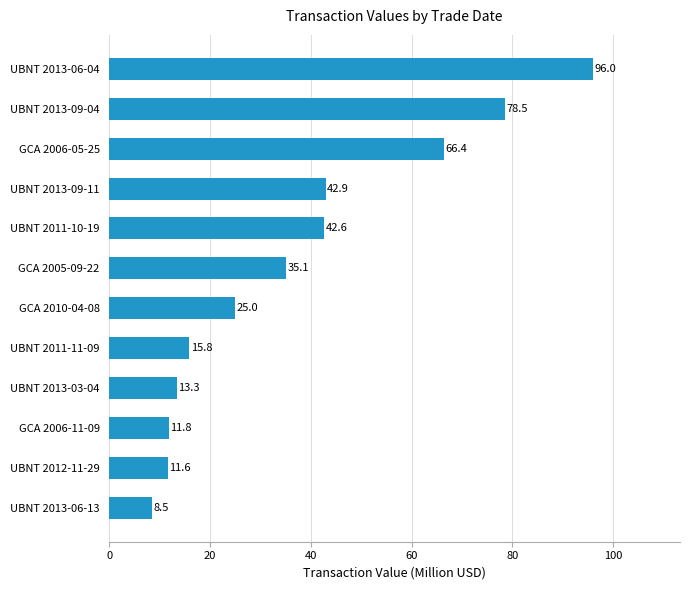

What is the approximate value at UBNT 2012-11-29?

11.6